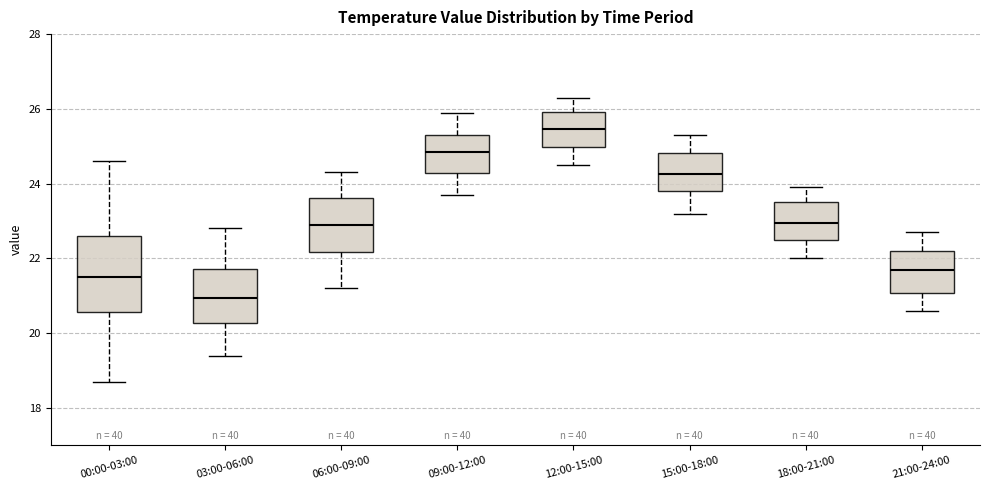

Where does the lower whisker of the box for 06:00-09:00 end on the y-axis? The values are not printed on the chart, so give them approximately, as read against the axis.

21.2